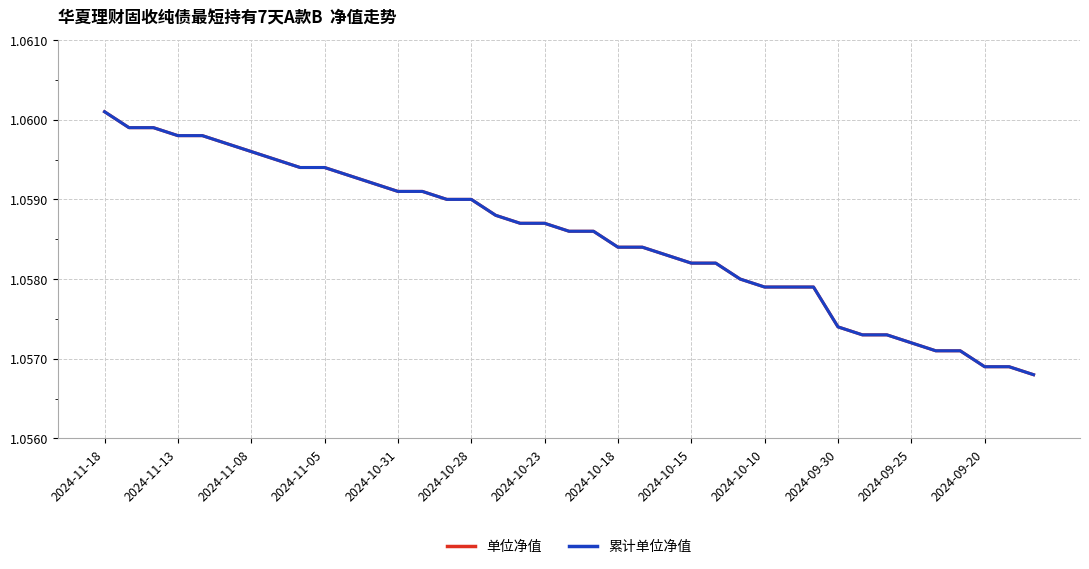

True or false: 单位净值 has more than 1 points higher than both neighbors.

False